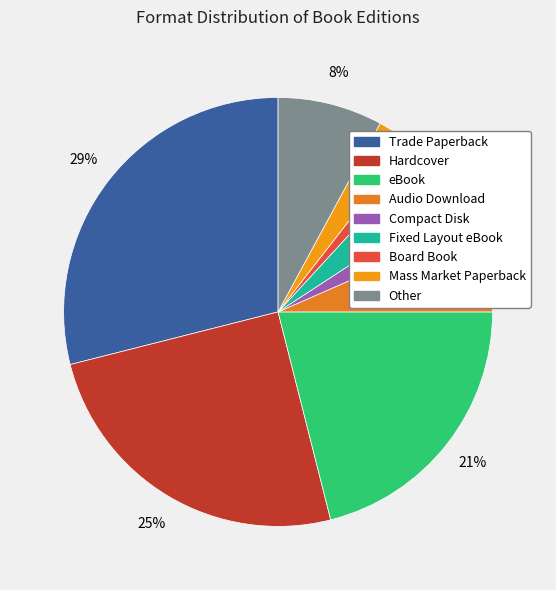

Is there any slice that represents more than half of the pie?

No